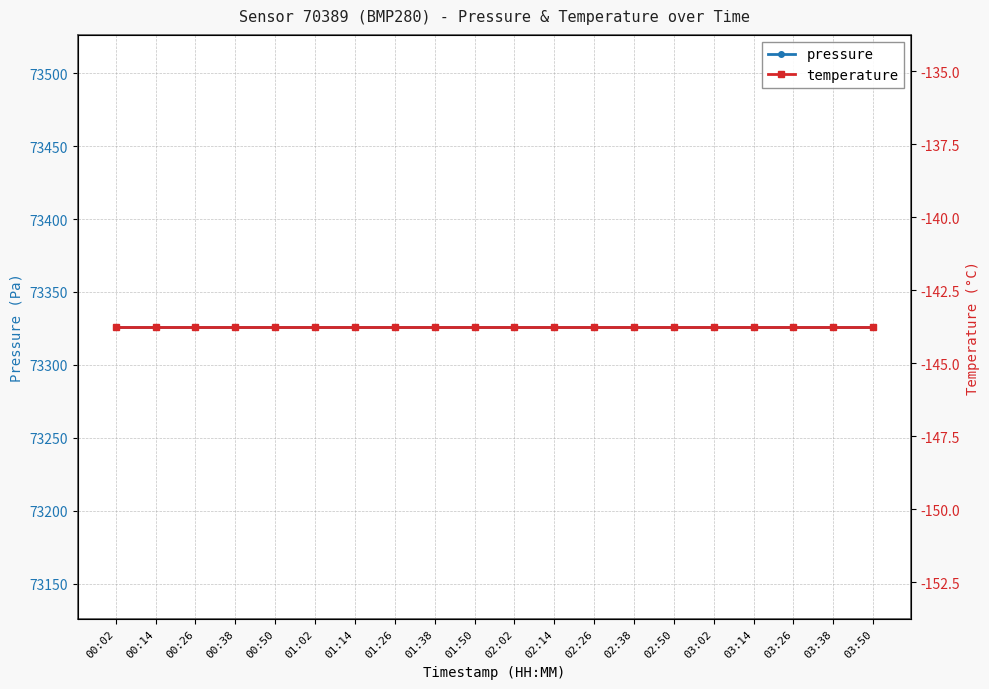

What are all the series names shown in the legend?

pressure, temperature